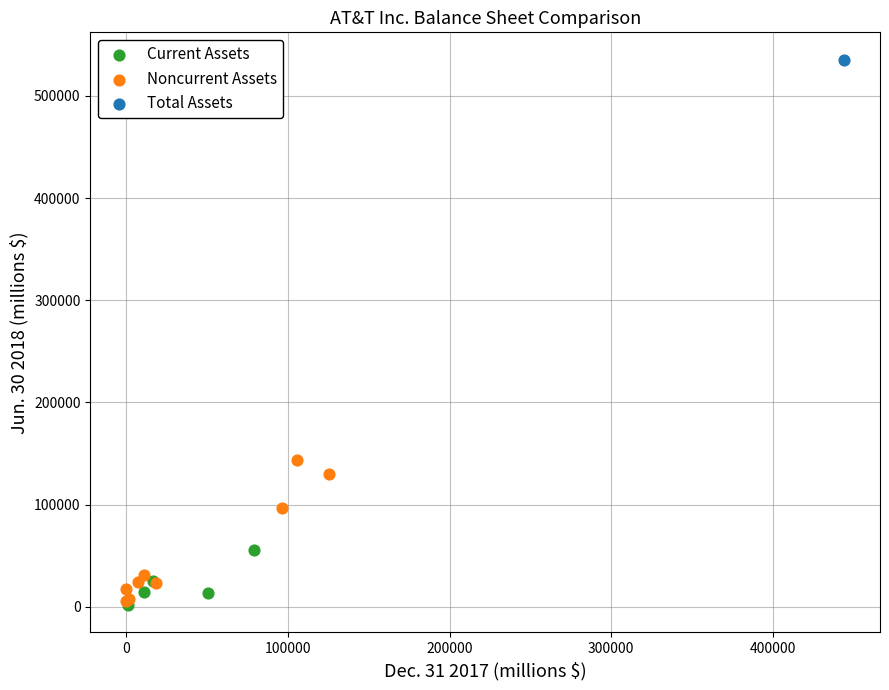

What are all the series names shown in the legend?

Current Assets, Noncurrent Assets, Total Assets